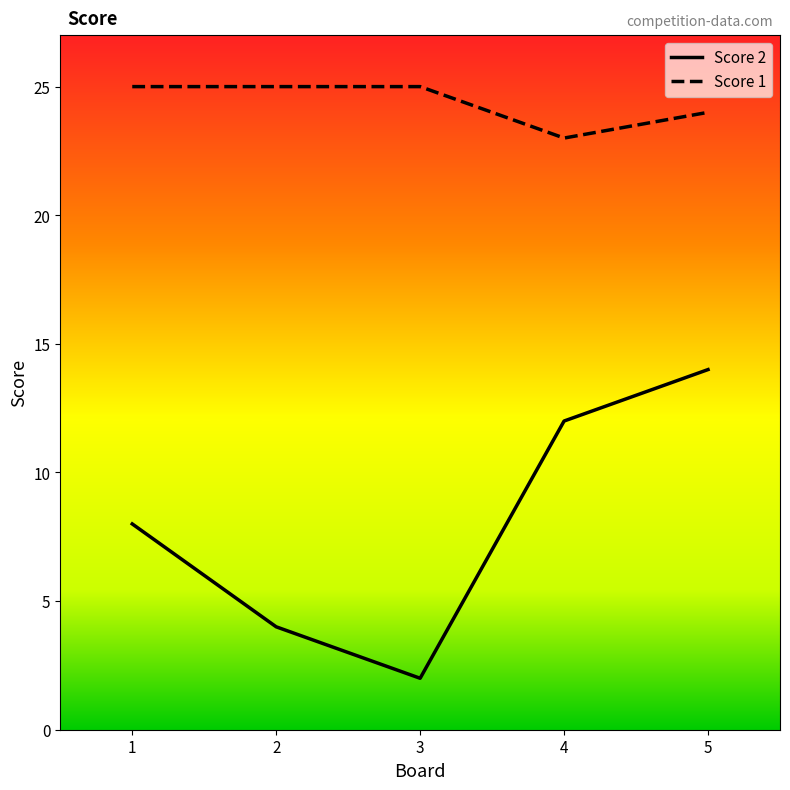

The Score 2 series shows 13 at 1. True or false?

False